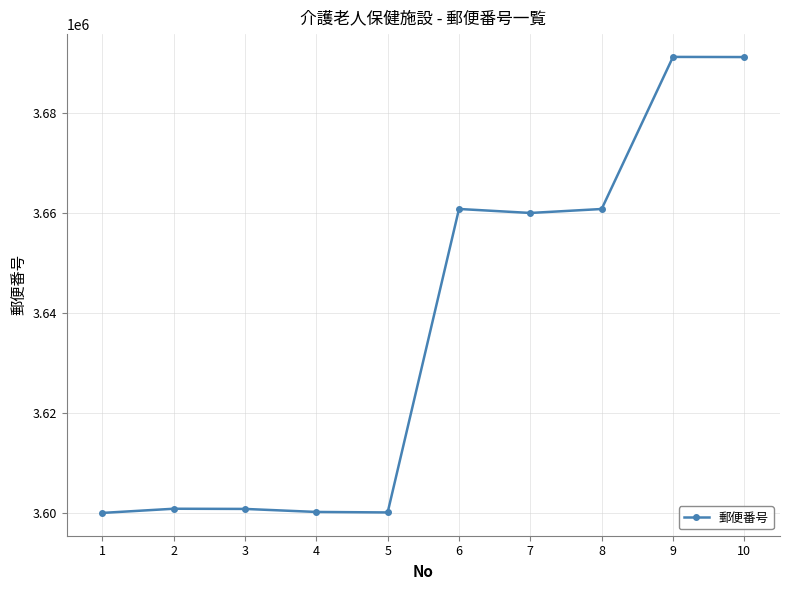

The value at 5 is 3600114. True or false?

True